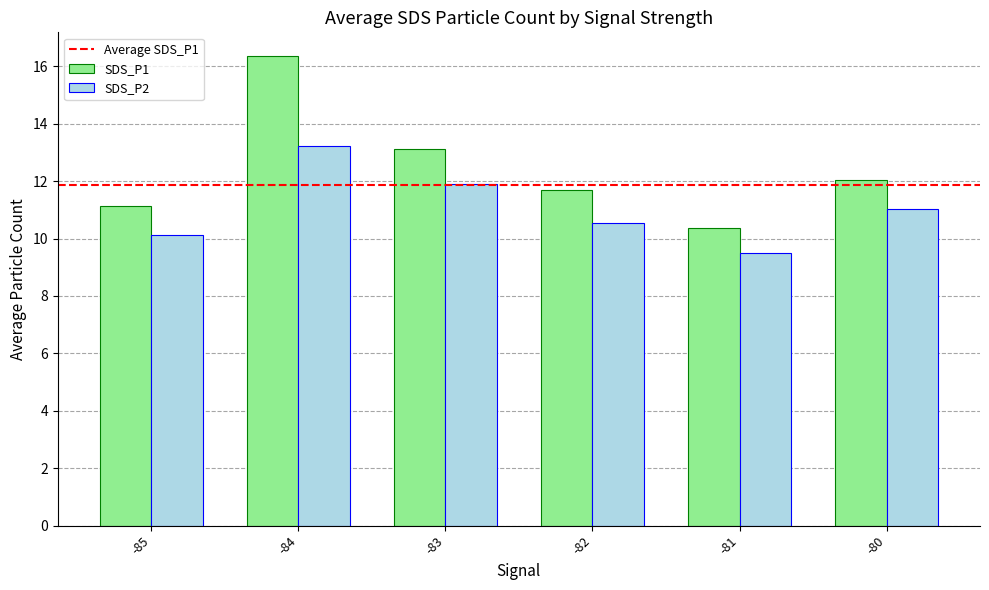

What is the difference between the second highest and second lowest values in the SDS_P1 series?

2.0